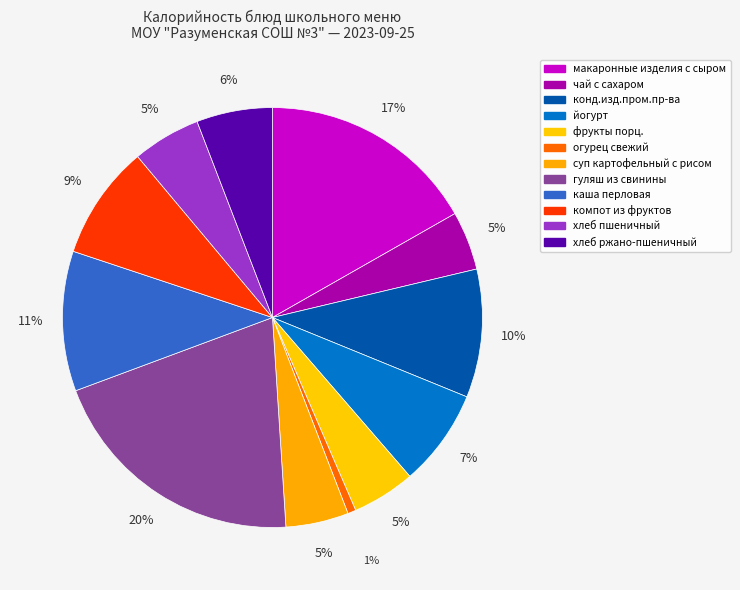

How many segments does this pie chart have?

12